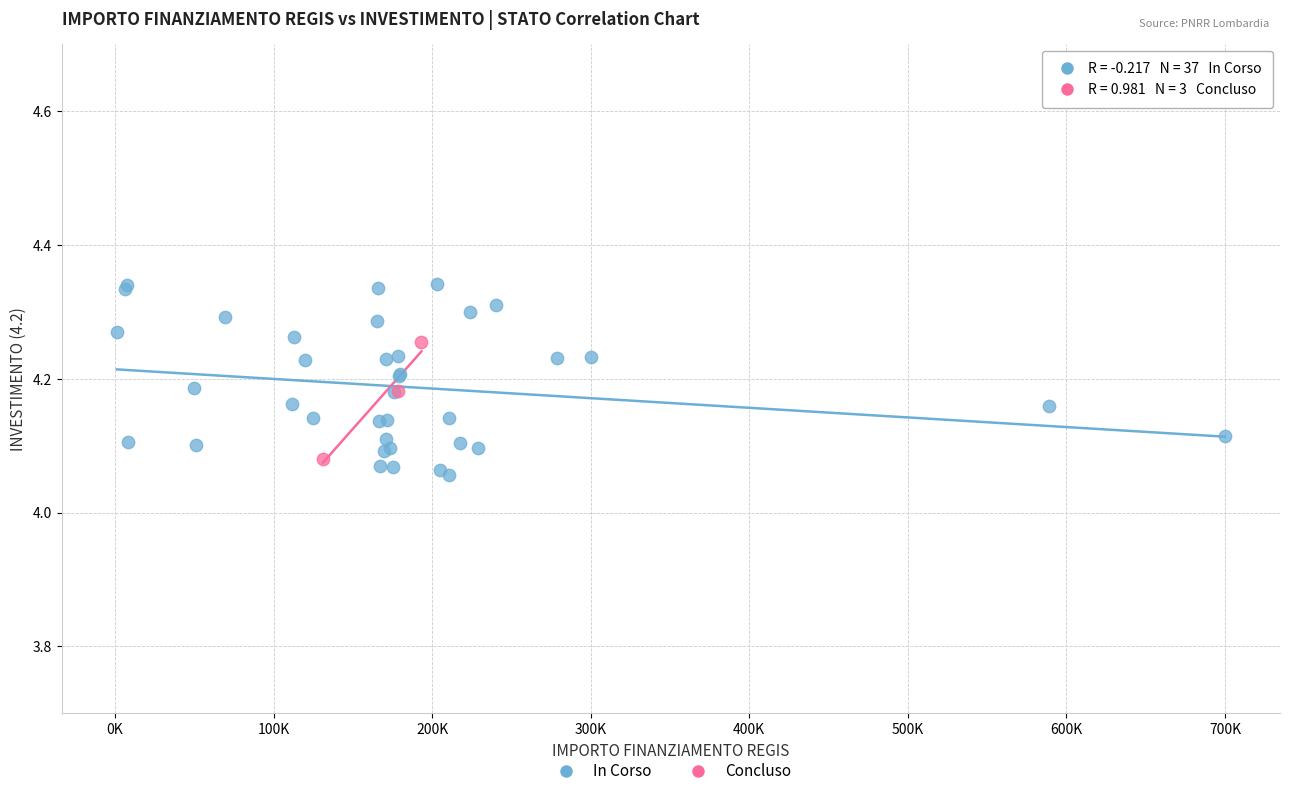

Which series reaches the maximum Y coordinate?

In Corso